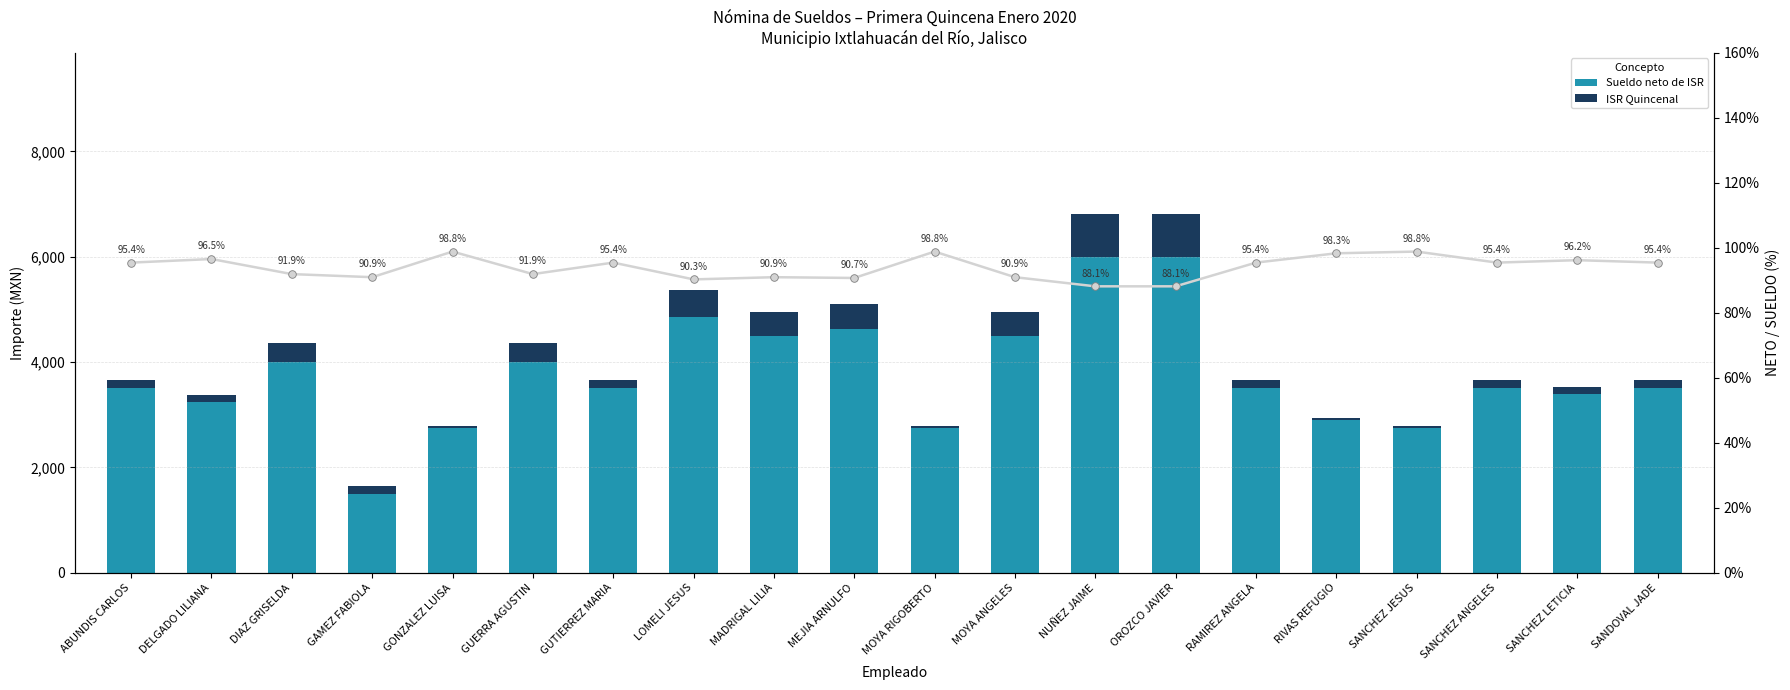

Which series reaches the maximum Y coordinate?

Sueldo (neto de ISR)